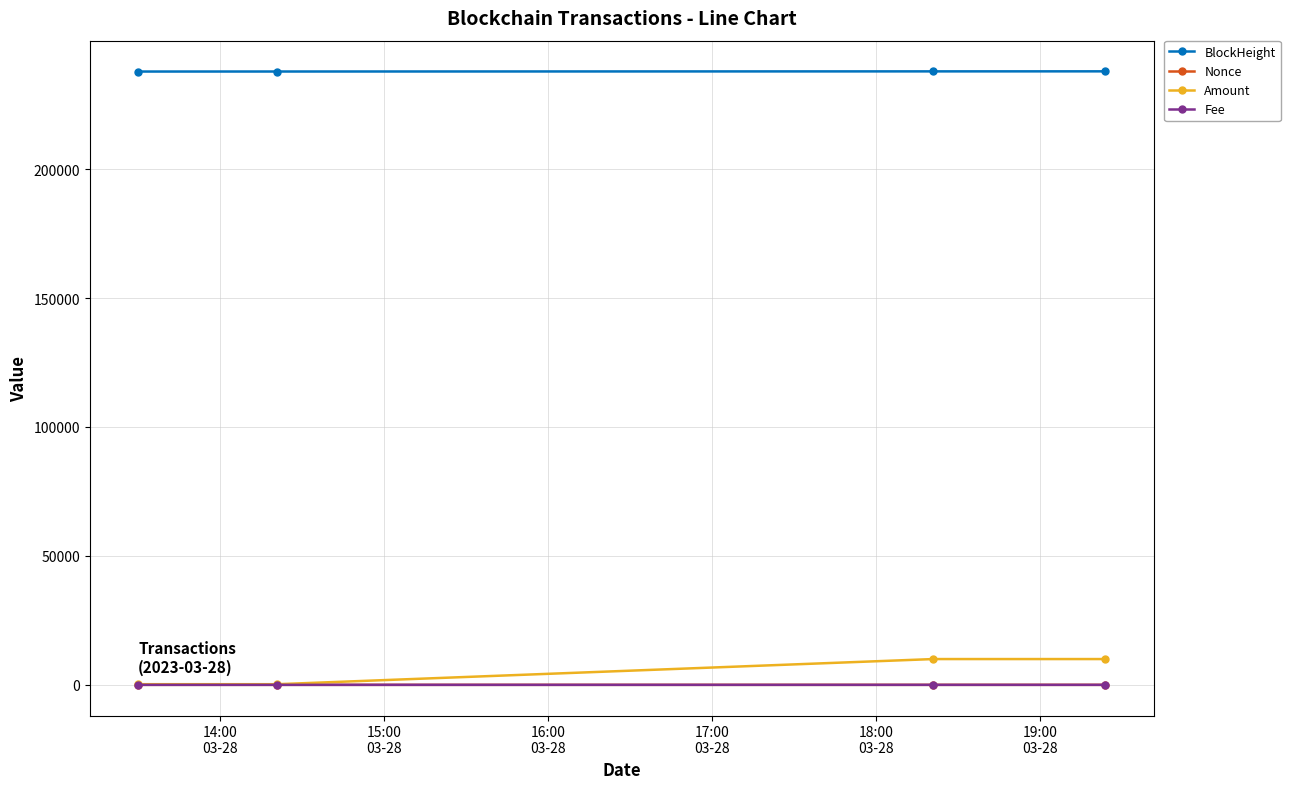

Which series has the largest total across all categories?

BlockHeight